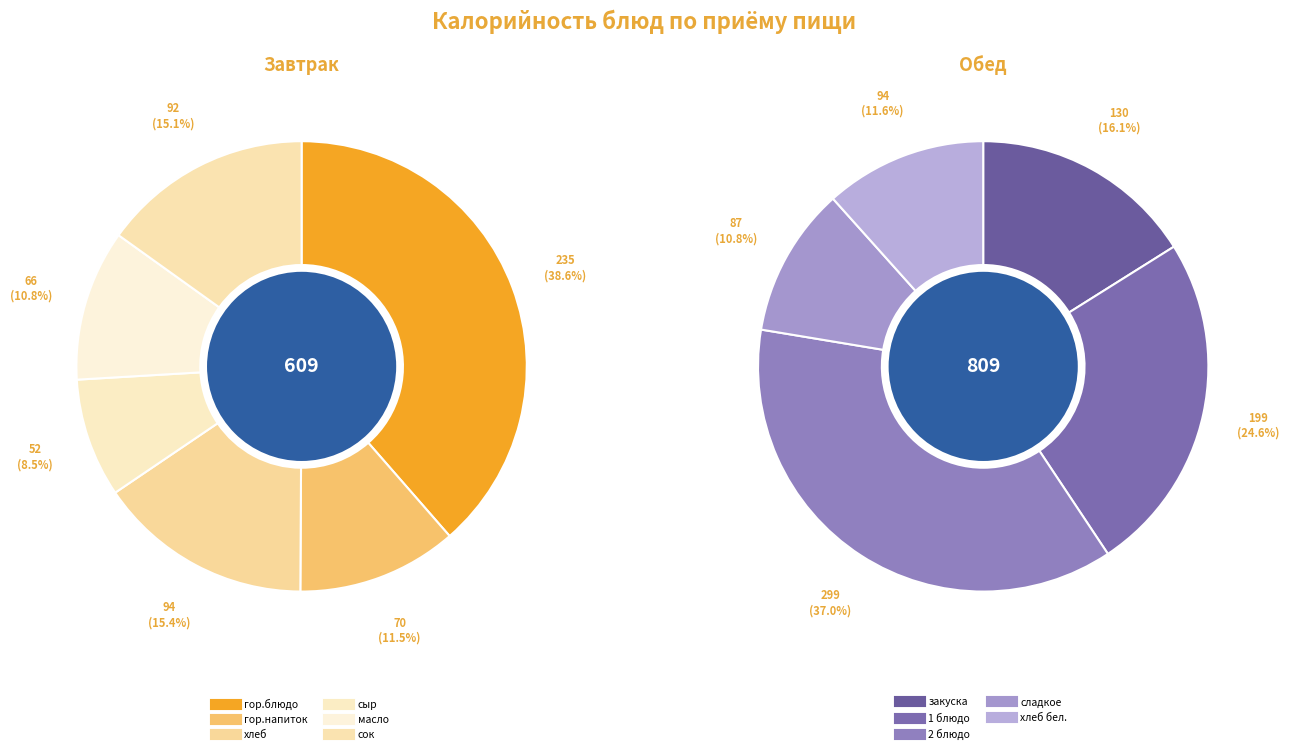

Count the number of slices in the pie.

6